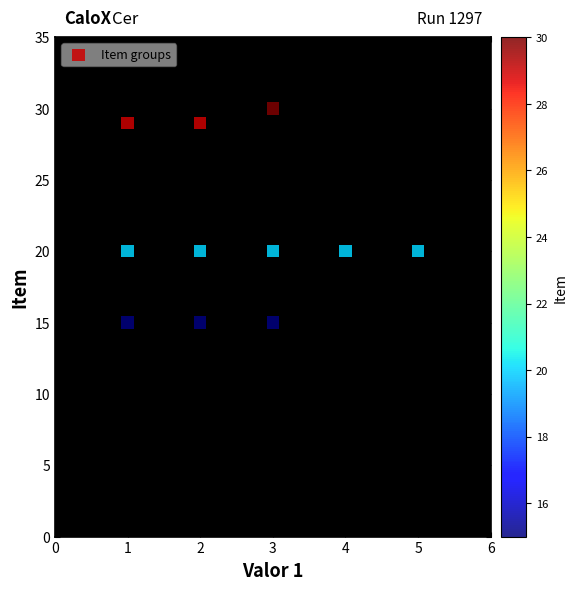

What is the average Y value?

21